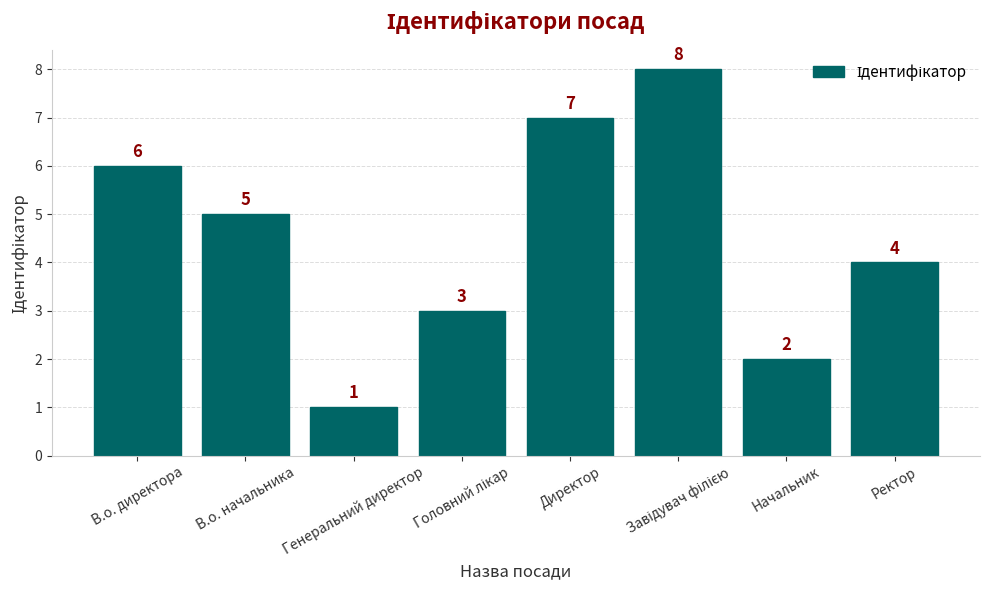

How many bars are there in total?

8